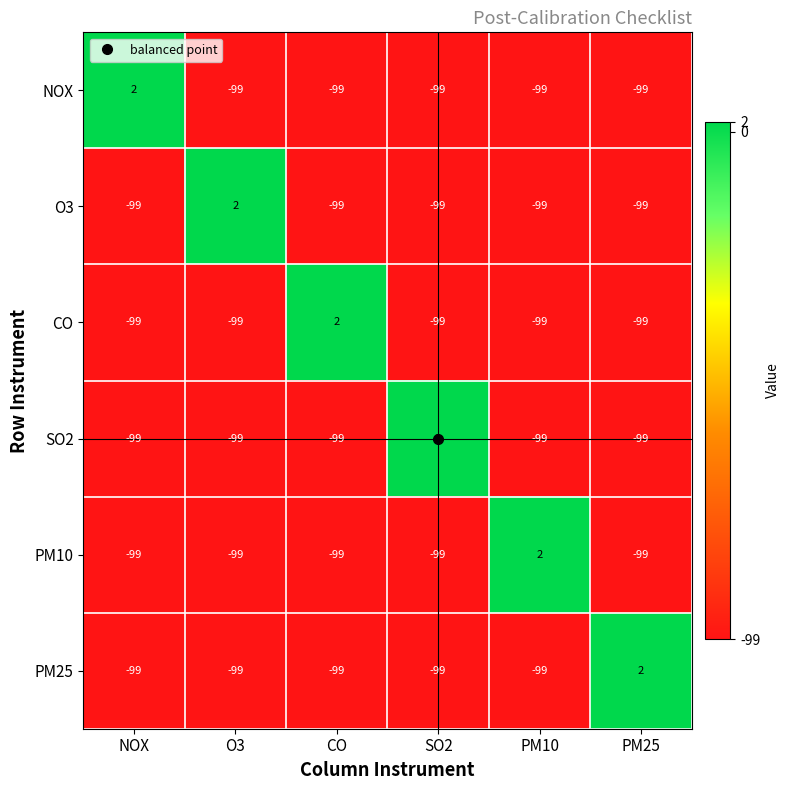

What is the total value across all series at PM10?

-493